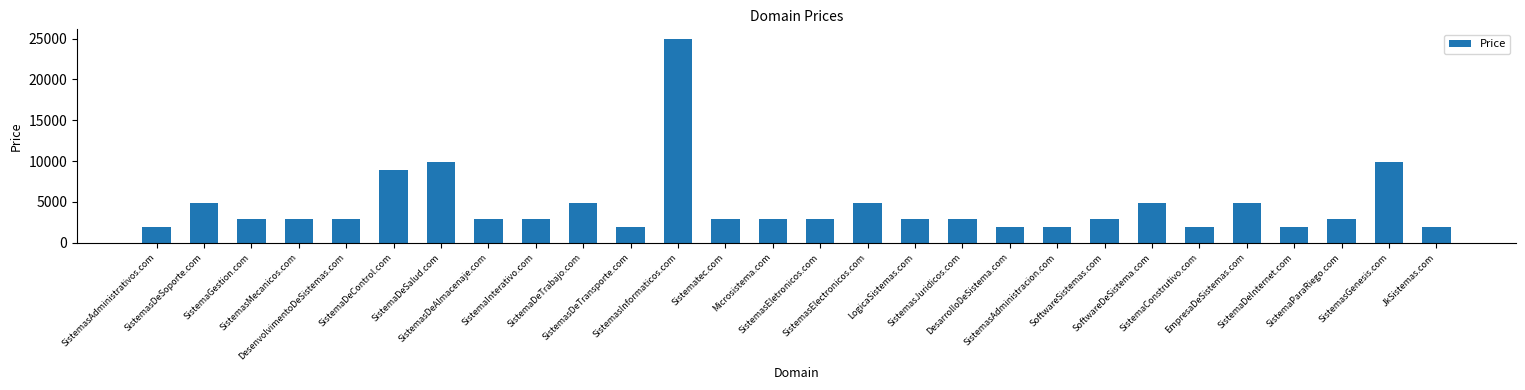

Reading left to right, transcribe all the data shown in this chart.

SistemasAdministrativos.com=1888	SistemasDeSoporte.com=4888	SistemaGestion.com=2888	SistemasMecanicos.com=2888	DesenvolvimentoDeSistemas.com=2888	SistemaDeControl.com=8888	SistemaDeSalud.com=9888	SistemasDeAlmacenaje.com=2888	SistemaInterativo.com=2888	SistemaDeTrabajo.com=4888	SistemasDeTransporte.com=1888	SistemasInformaticos.com=24888	Sistematec.com=2888	Microsistema.com=2888	SistemasEletronicos.com=2888	SistemasElectronicos.com=4888	LogicaSistemas.com=2888	SistemasJuridicos.com=2888	DesarrolloDeSistema.com=1888	SistemasAdministracion.com=1888	SoftwareSistemas.com=2888	SoftwareDeSistema.com=4888	SistemaConstrutivo.com=1888	EmpresaDeSistemas.com=4888	SistemaDeInternet.com=1888	SistemaParaRiego.com=2888	SistemasGenesis.com=9888	JkSistemas.com=1888